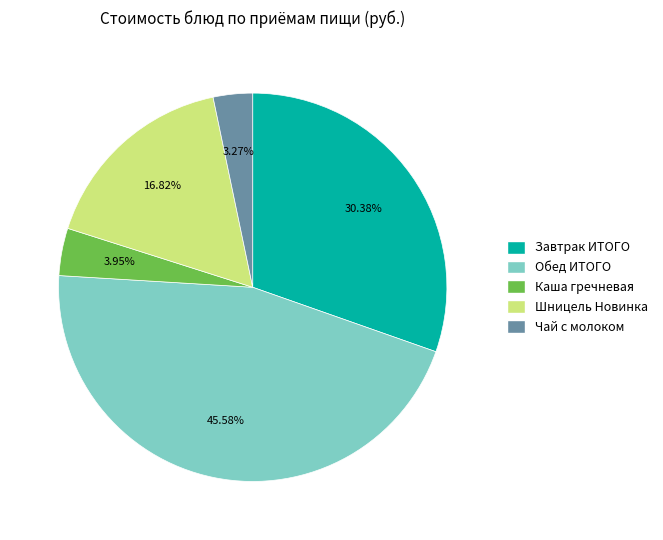

Do Каша гречневая and Обед ИТОГО together represent more than half of the pie?

No